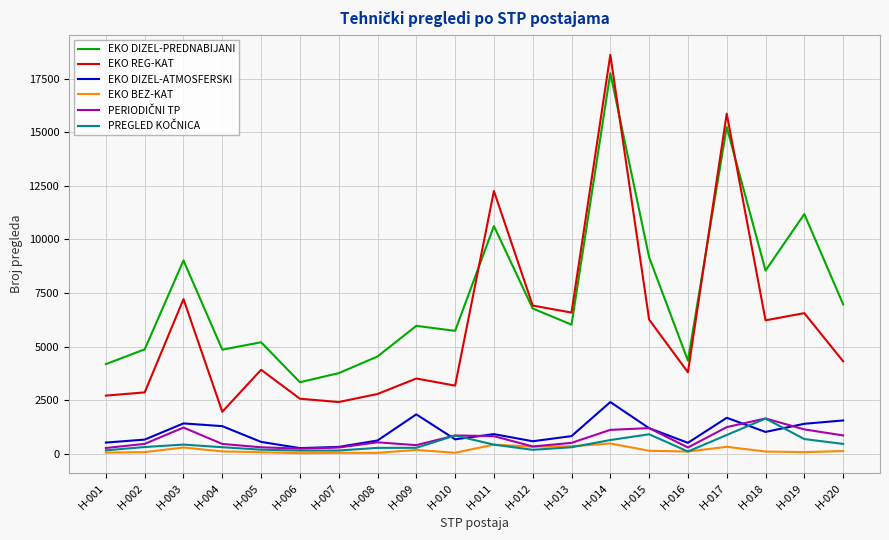

What is the total value across all series at H-005?

10296